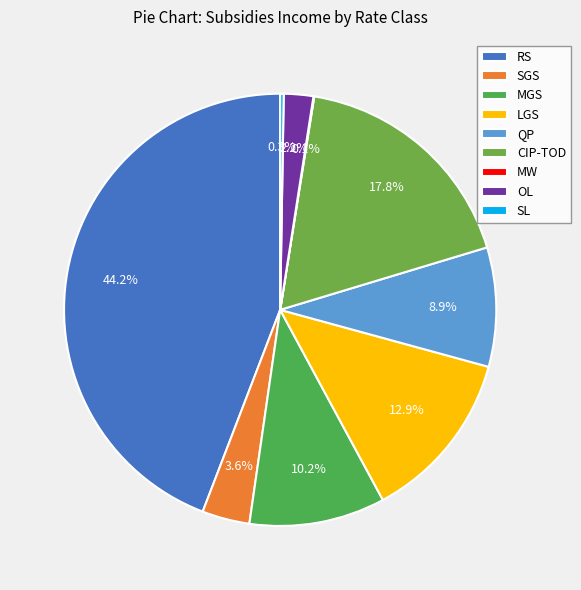

Which category has the smallest portion of the pie?

MW